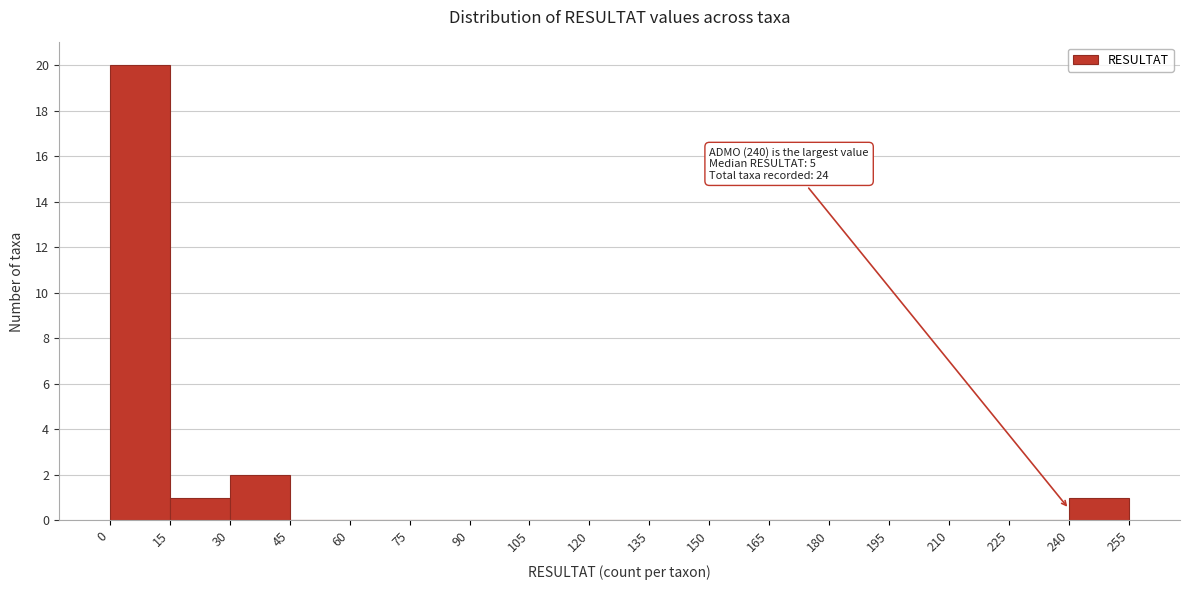

Over which range of the x-axis is the bar tallest?

0 to 15